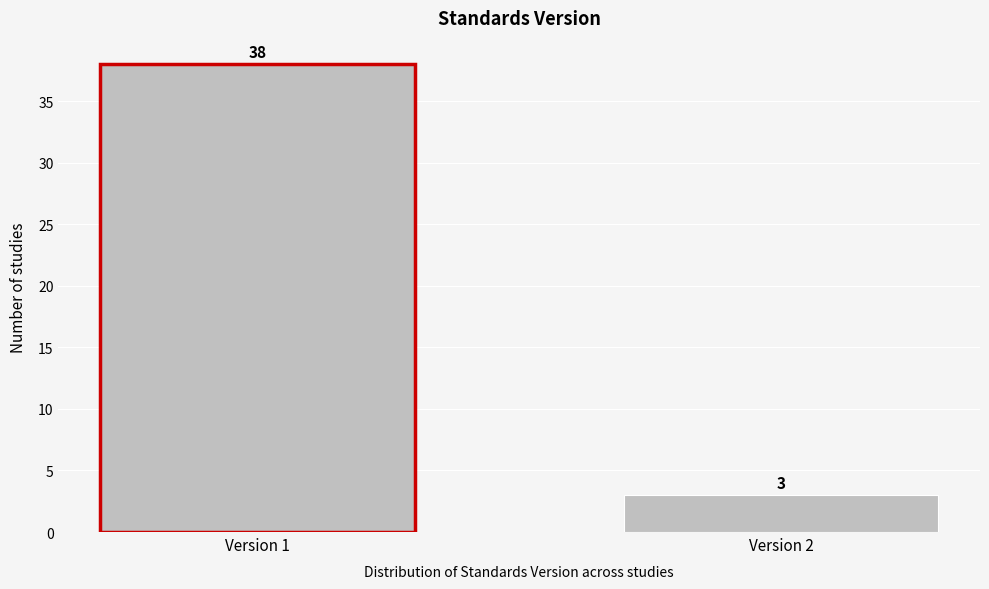

Reading left to right, transcribe all the data shown in this chart.

Version 1=38	Version 2=3